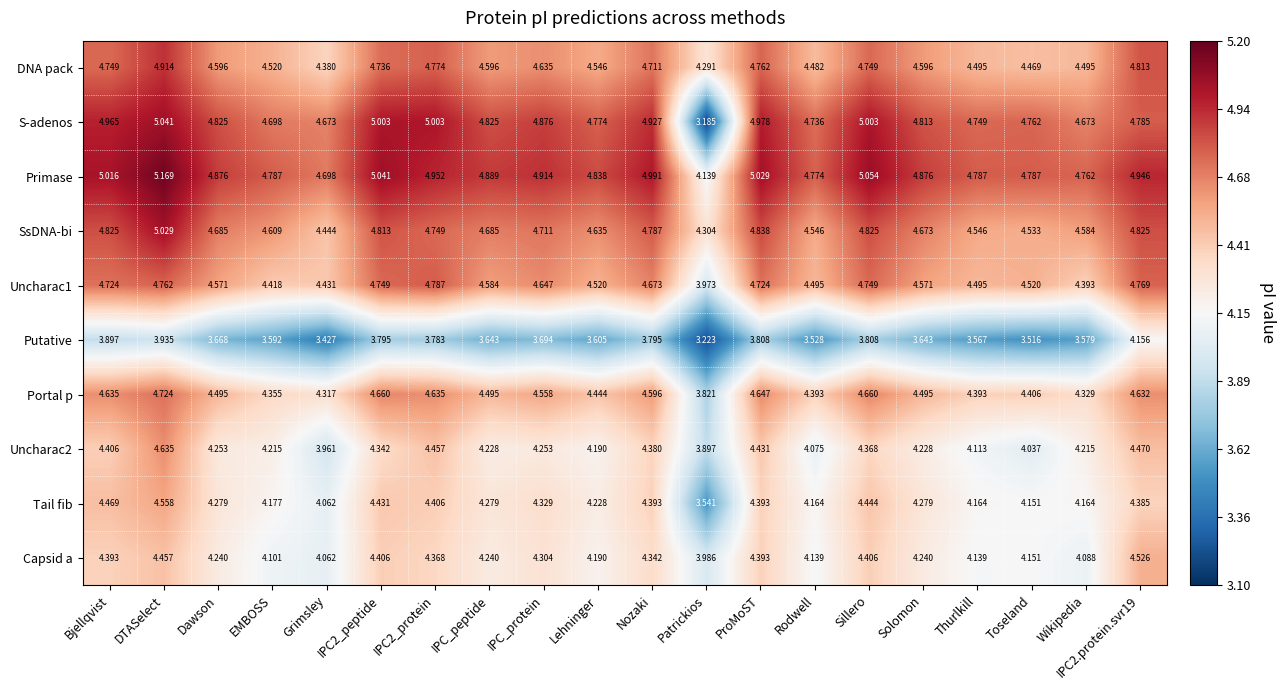

Which series changed the most between Bjellqvist and IPC2_protein?

Putative